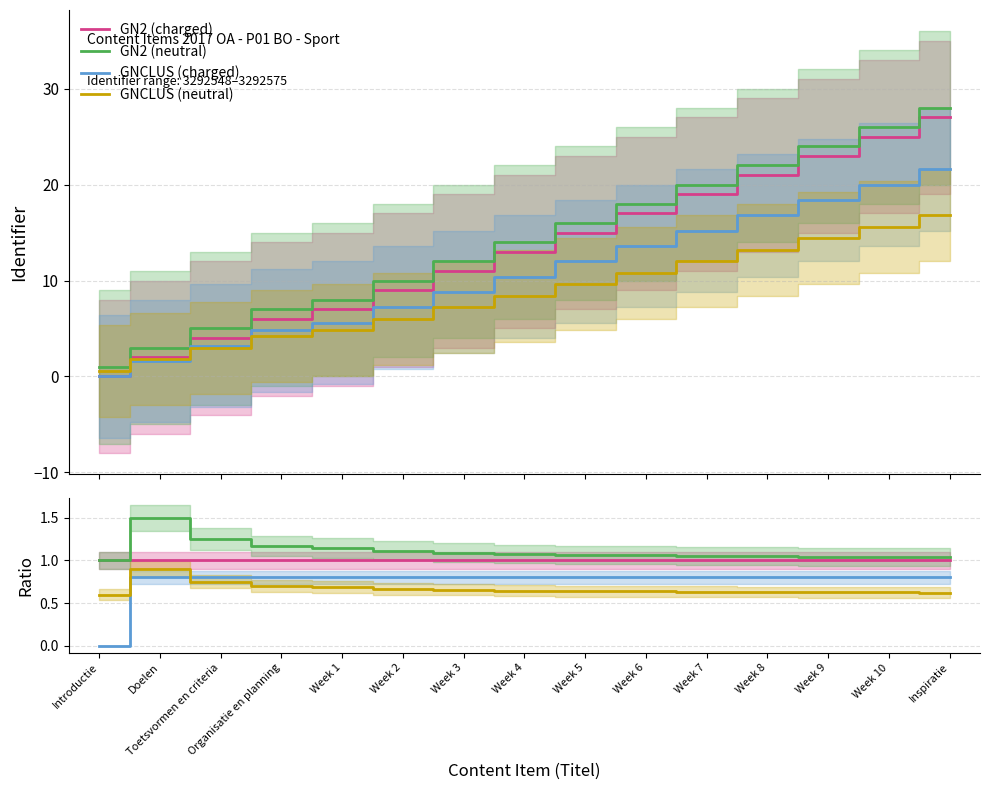

Reading left to right, what are all the values shown in this chart?

GN2 (charged): Introductie=1.0	Doelen=1.0	Toetsvormen en criteria=1.0	Organisatie en planning=1.0	Week 1=1.0	Week 2=1.0	Week 3=1.0	Week 4=1.0	Week 5=1.0	Week 6=1.0	Week 7=1.0	Week 8=1.0	Week 9=1.0	Week 10=1.0	Inspiratie=1.0
GN2 (neutral): Introductie=1.0	Doelen=1.5	Toetsvormen en criteria=1.2	Organisatie en planning=1.2	Week 1=1.1	Week 2=1.1	Week 3=1.1	Week 4=1.1	Week 5=1.1	Week 6=1.1	Week 7=1.1	Week 8=1.0	Week 9=1.0	Week 10=1.0	Inspiratie=1.0
GNCLUS (charged): Introductie=0.0	Doelen=0.8	Toetsvormen en criteria=0.8	Organisatie en planning=0.8	Week 1=0.8	Week 2=0.8	Week 3=0.8	Week 4=0.8	Week 5=0.8	Week 6=0.8	Week 7=0.8	Week 8=0.8	Week 9=0.8	Week 10=0.8	Inspiratie=0.8
GNCLUS (neutral): Introductie=0.6	Doelen=0.9	Toetsvormen en criteria=0.8	Organisatie en planning=0.7	Week 1=0.7	Week 2=0.7	Week 3=0.7	Week 4=0.6	Week 5=0.6	Week 6=0.6	Week 7=0.6	Week 8=0.6	Week 9=0.6	Week 10=0.6	Inspiratie=0.6